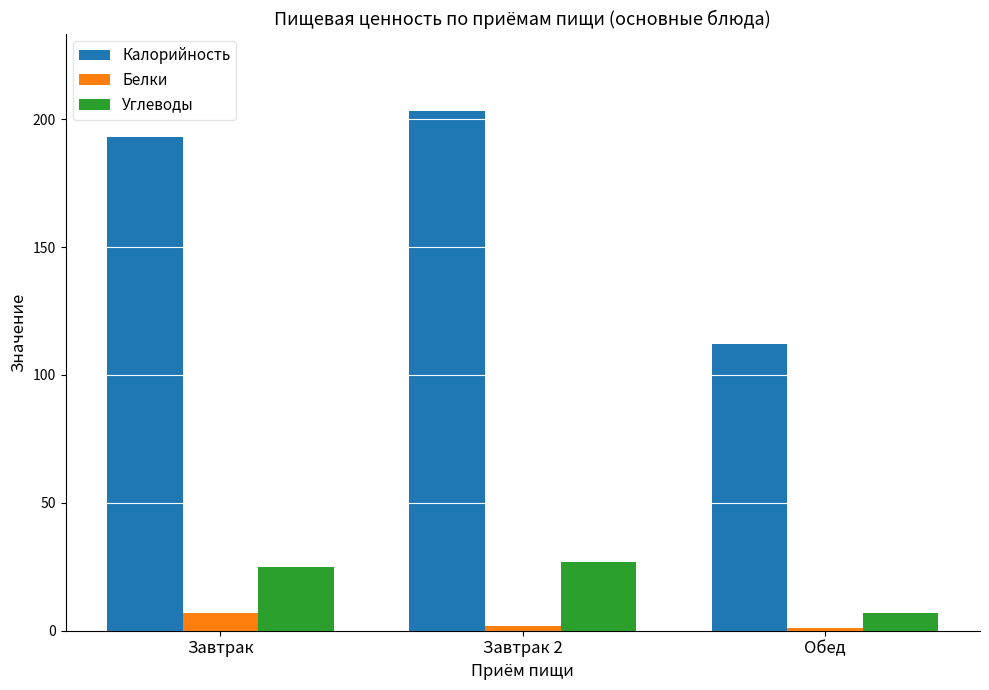

What are all the series names shown in the legend?

Калорийность, Белки, Углеводы